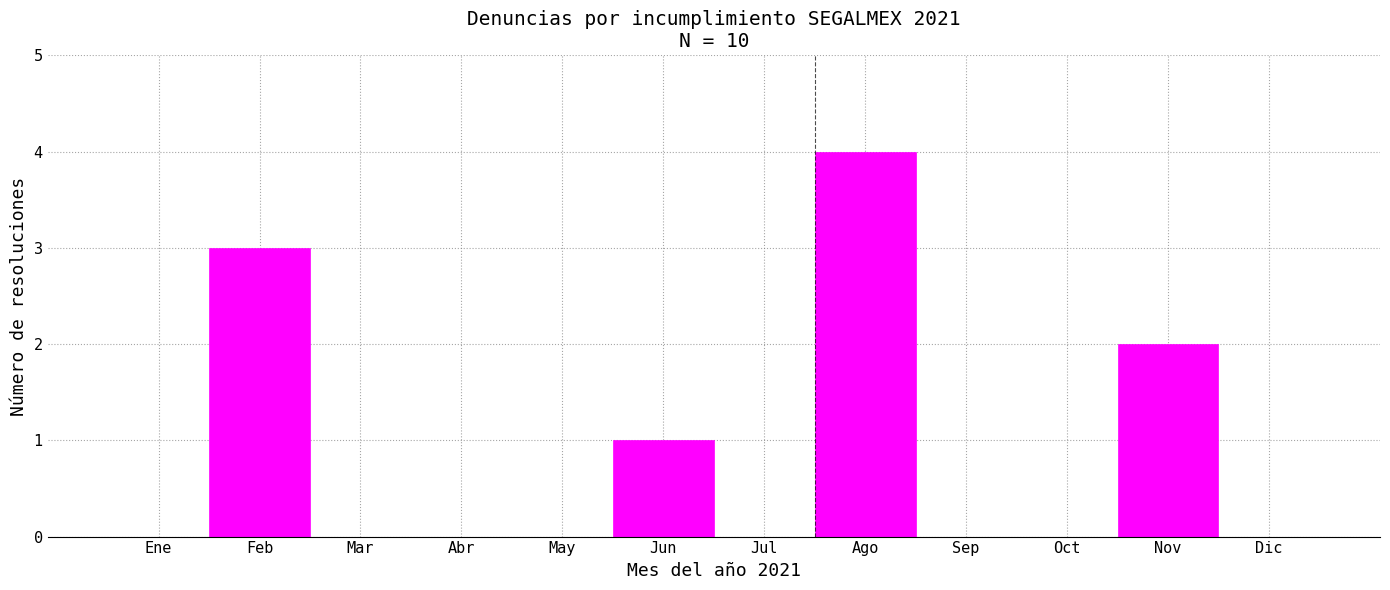

Reading left to right, transcribe all the data shown in this chart.

Ene=0	Feb=3	Mar=0	Abr=0	May=0	Jun=1	Jul=0	Ago=4	Sep=0	Oct=0	Nov=2	Dic=0